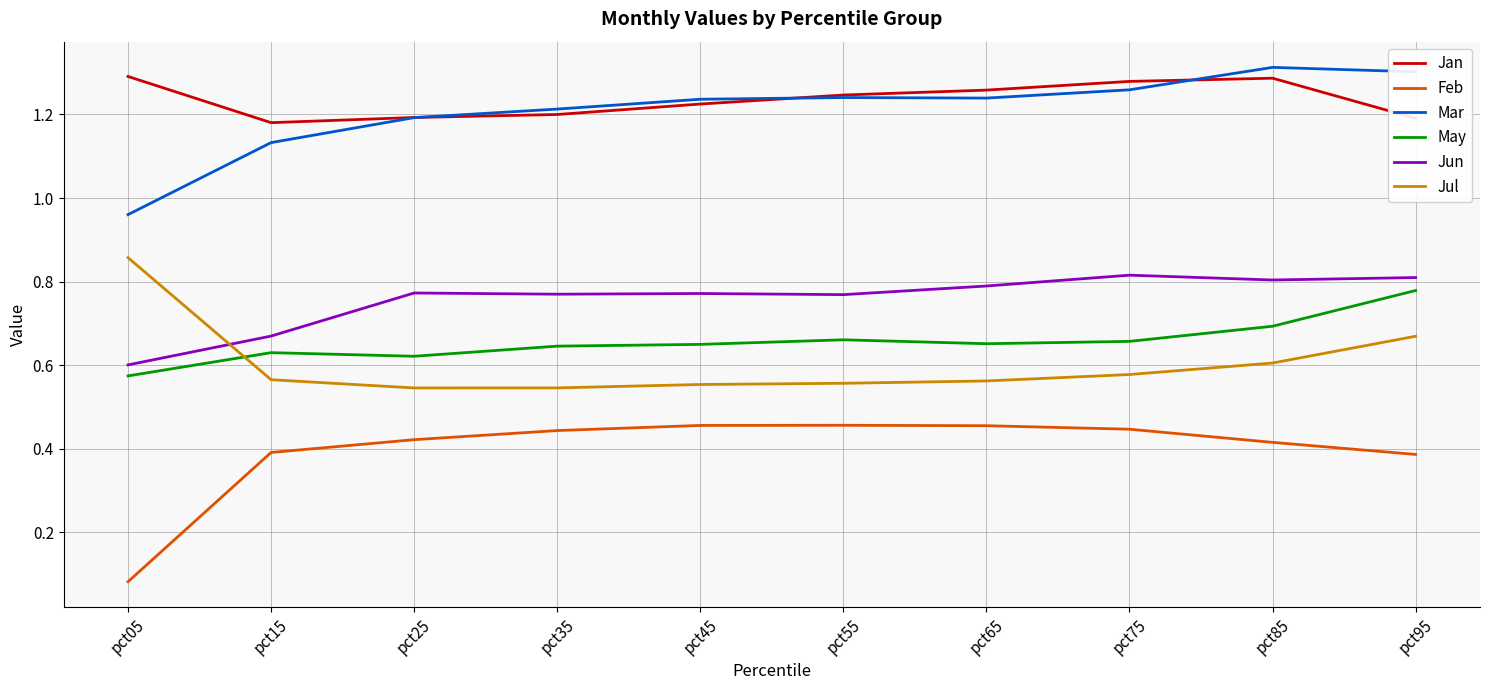

At which label does May reach its peak?

pct95